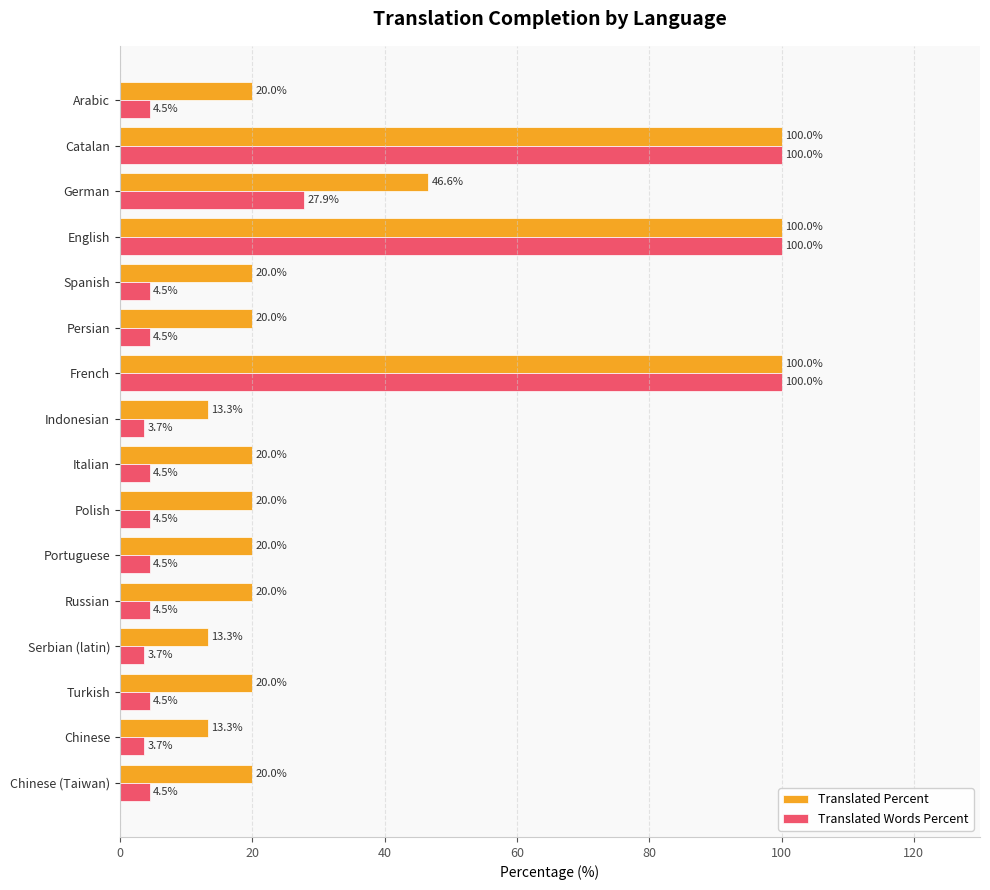

What is the greatest value displayed?

100.0